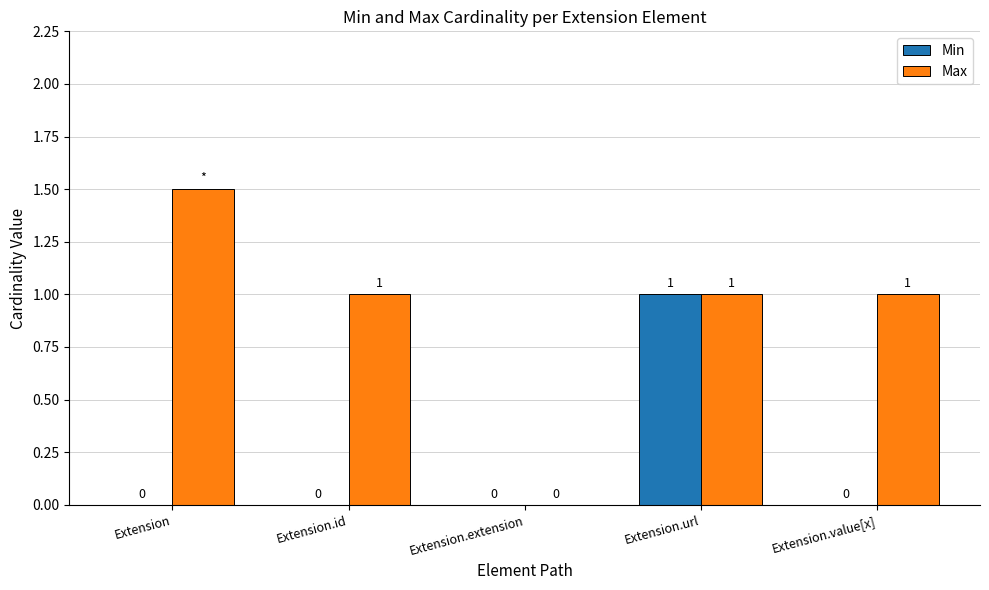

Where does the Max series first go above 1?

Extension